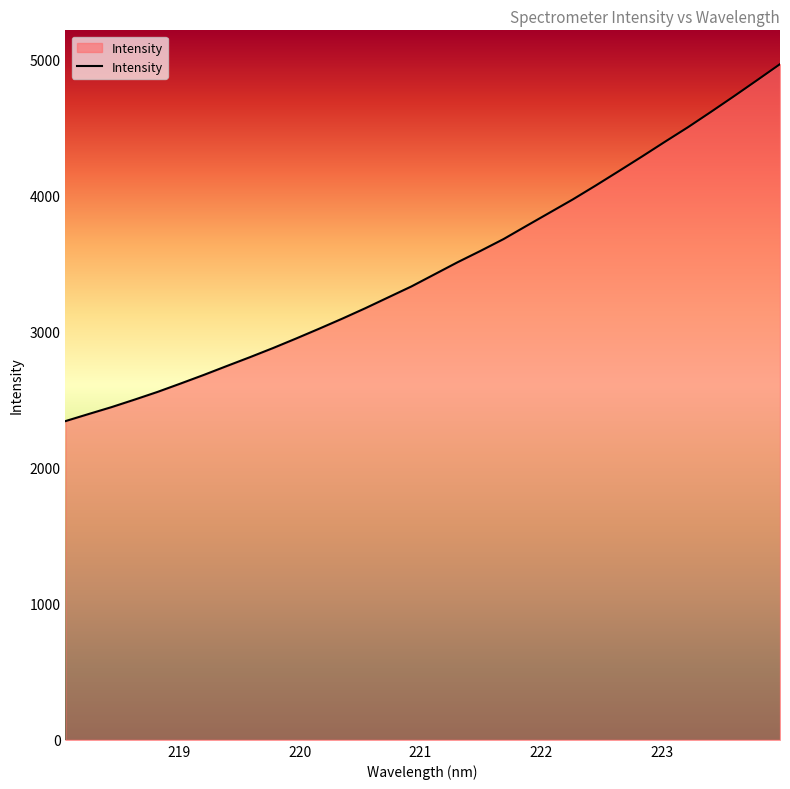

What is the greatest value displayed?

4966.5